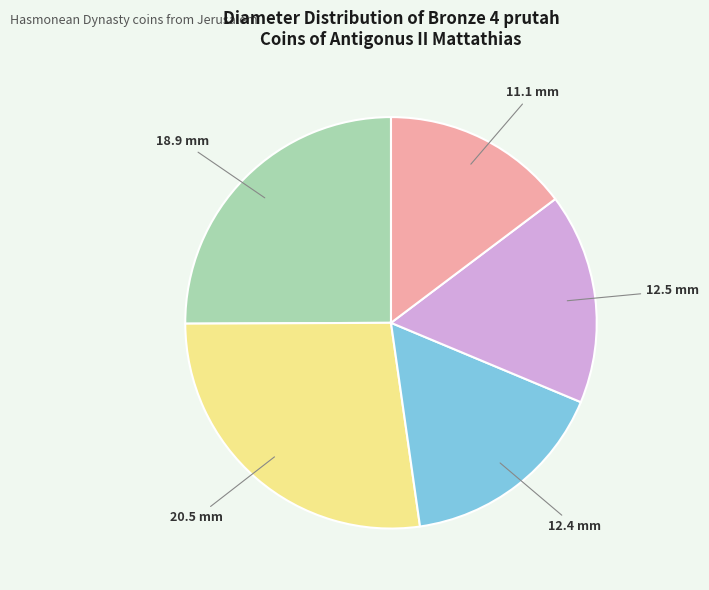

Is there any slice that represents more than half of the pie?

No